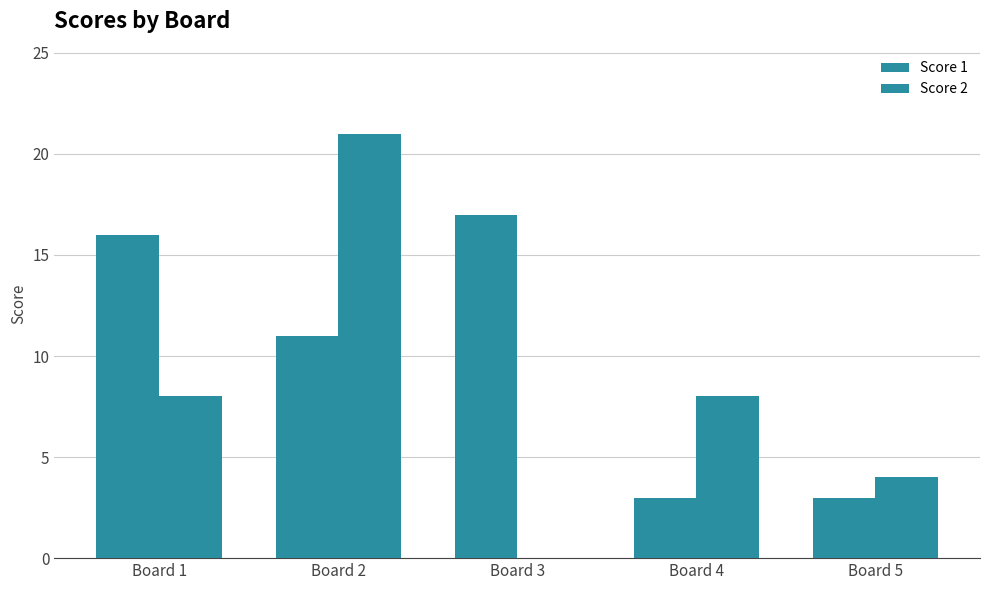

Which series has the largest range (max minus min)?

Score 2